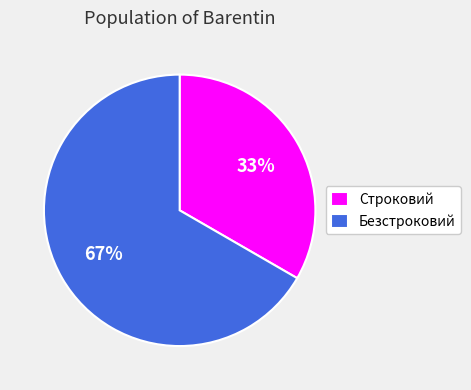

What is the ratio of the value at Строковий to the value at Безстроковий?

0.5